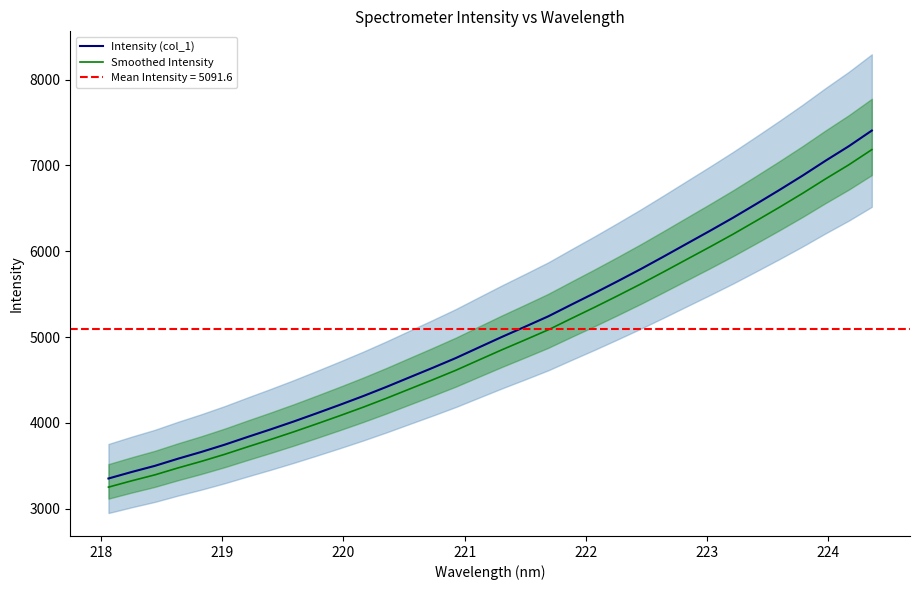

What is the minimum value for Intensity (col_1)?

3353.1